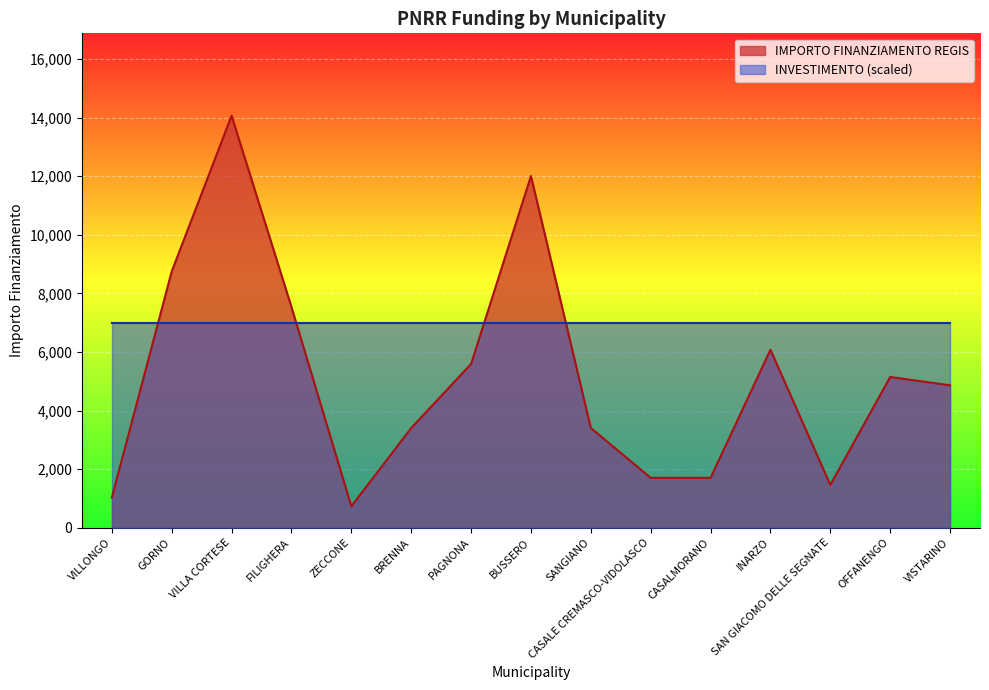

What is the label of the 8th point from the left?

BUSSERO